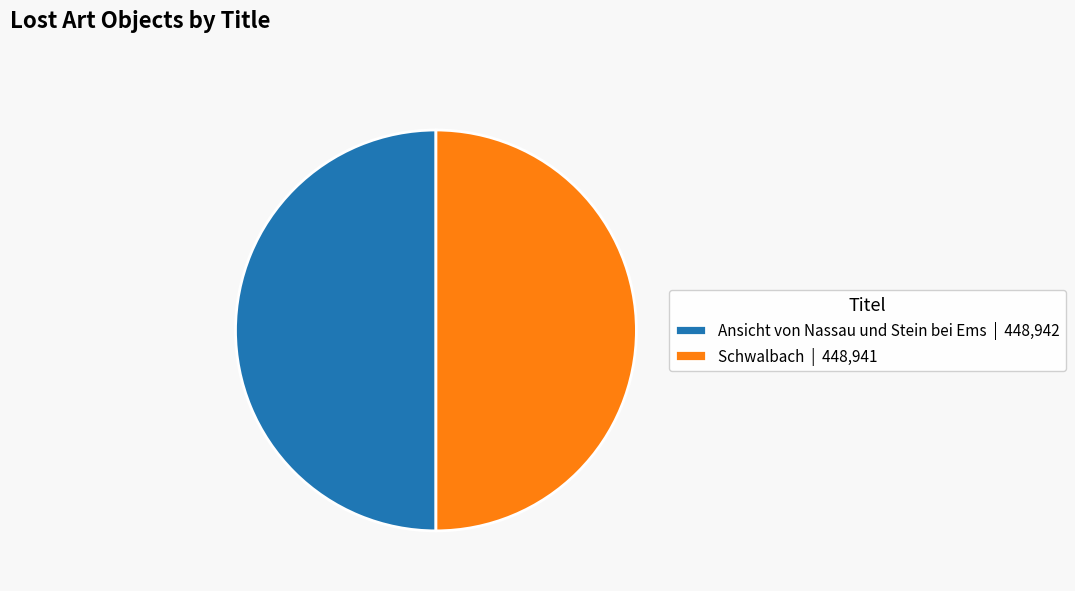

Combined, do Schwalbach | 448,941 and Ansicht von Nassau und Stein bei Ems | 448,942 account for over 50%?

Yes